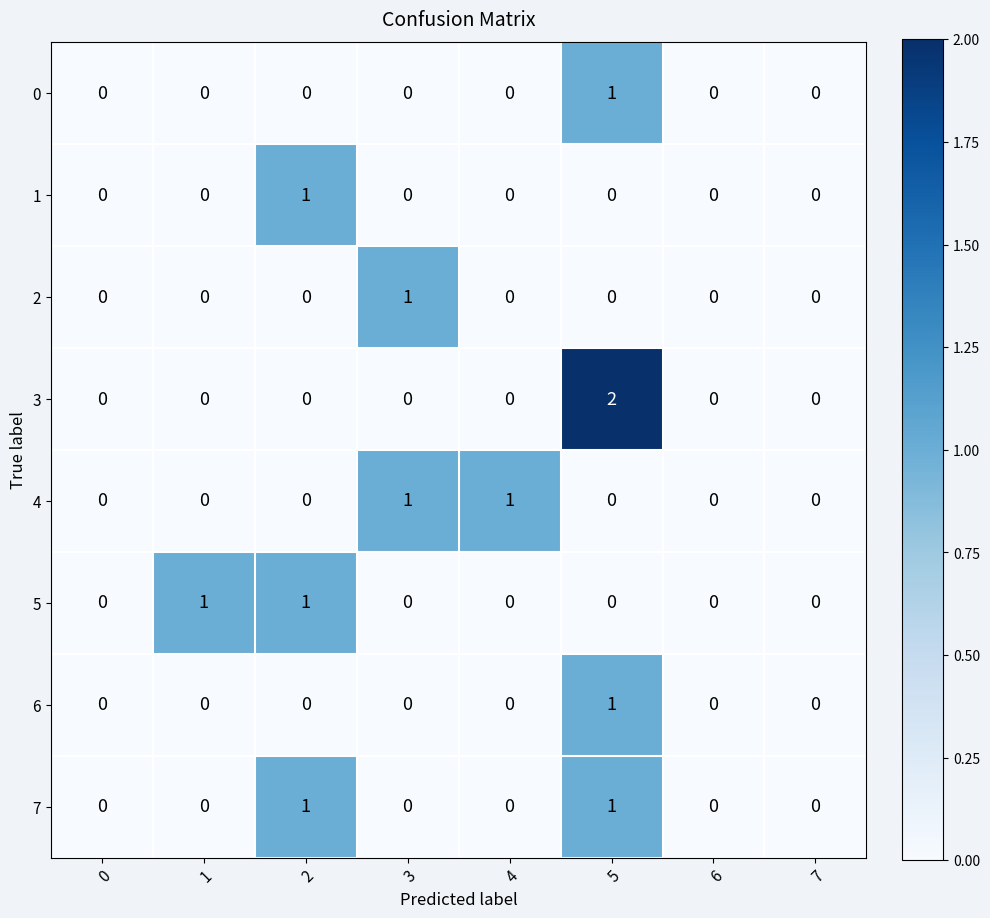

Is it true that 5 equals 1 at 1?

True